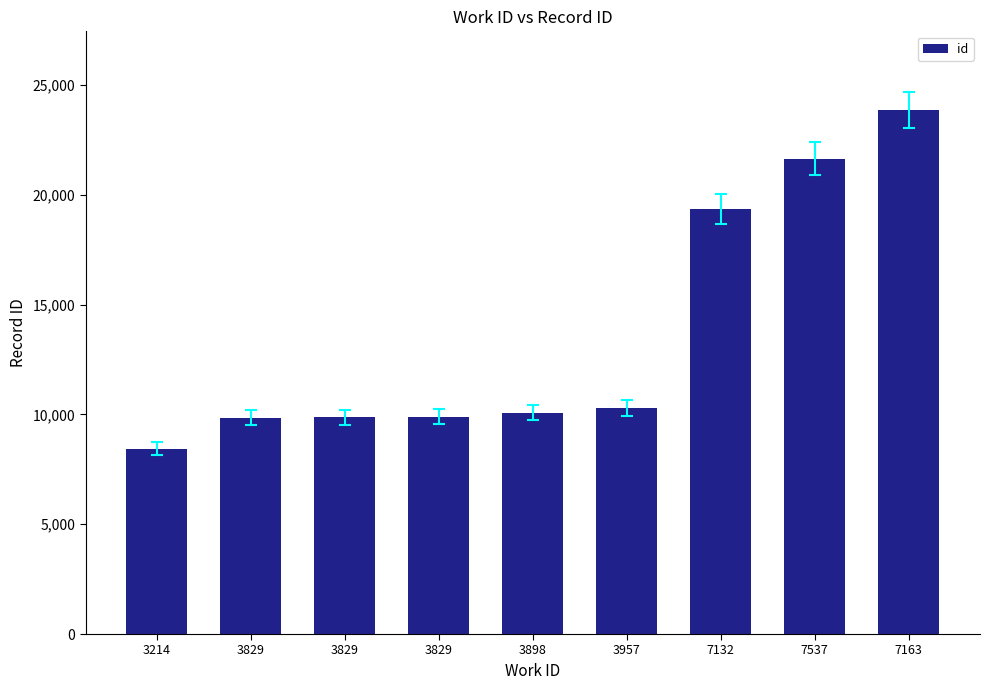

Which label corresponds to the largest value in the chart?

7163